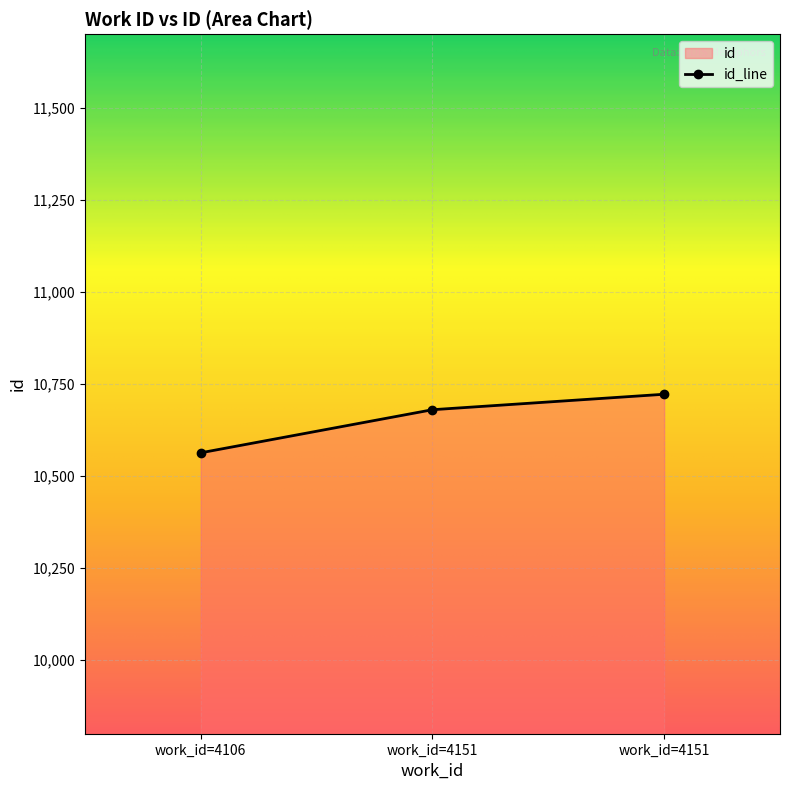

List the labels in order of value, smallest first.

work_id=4106, work_id=4151, work_id=4151